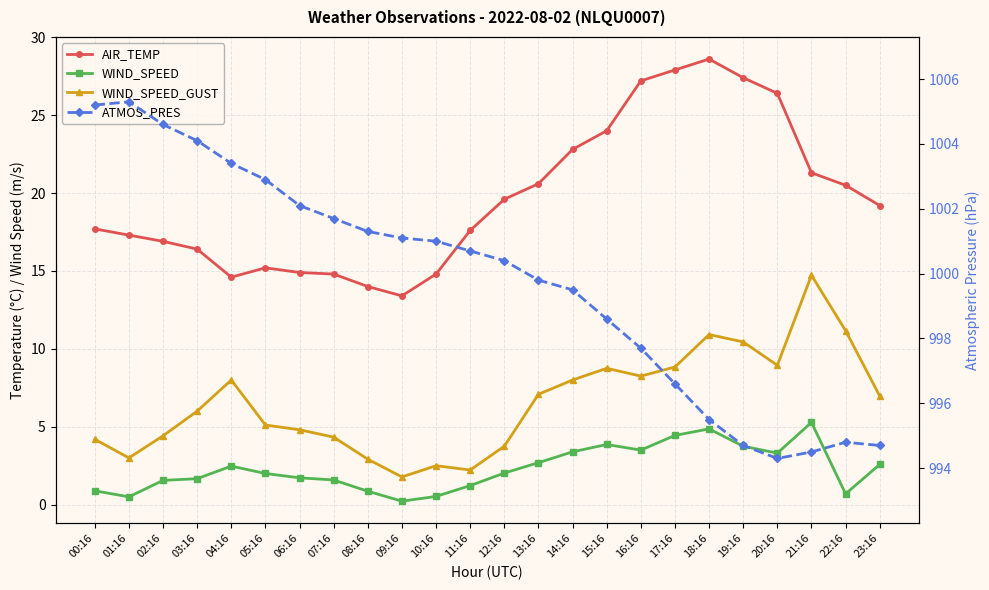

At which category does WIND_SPEED reach its first local valley?

01:16